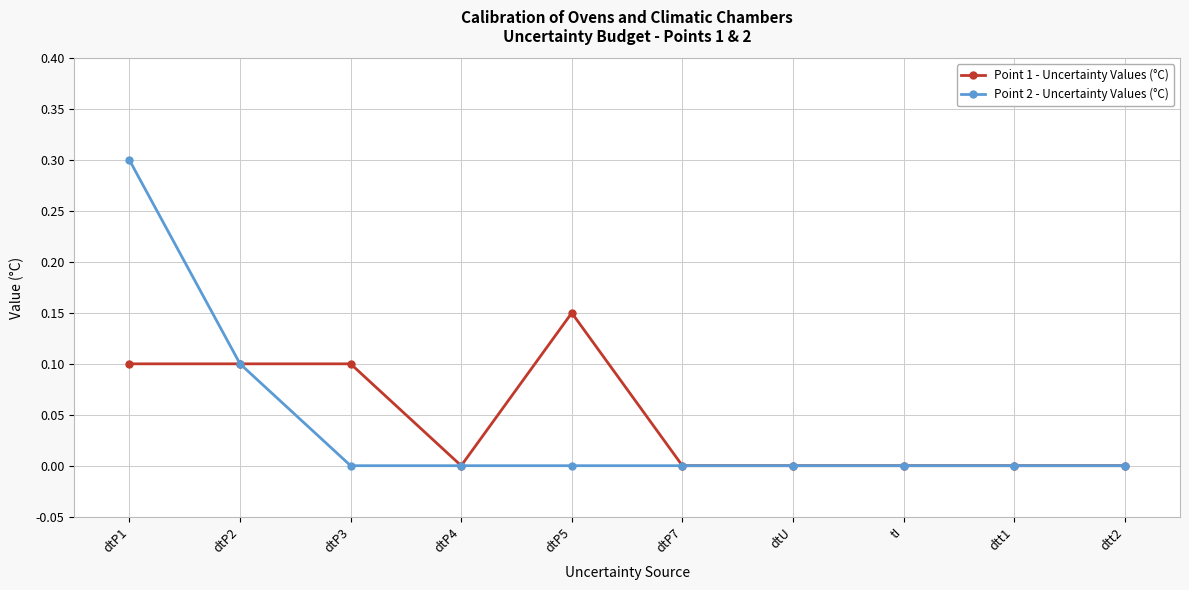

Is it true that Point 2 - Uncertainty Values (°C) equals 0.0 at dtP3?

True